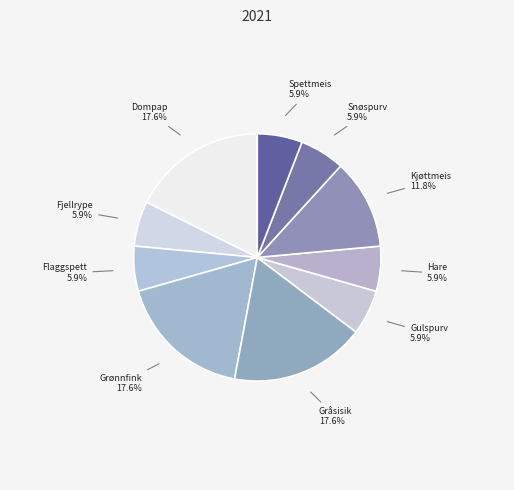

Is there a majority slice in this chart?

No